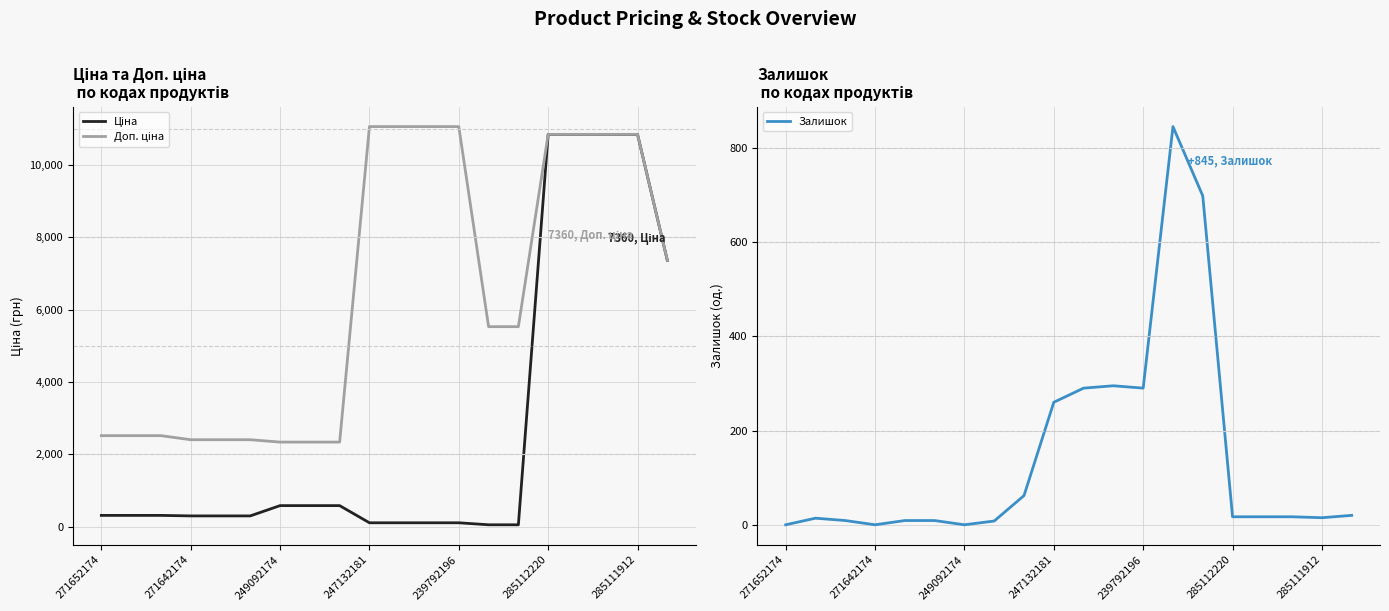

Which series ends up on top after the final intersection of Ціна and Залишок?

Ціна